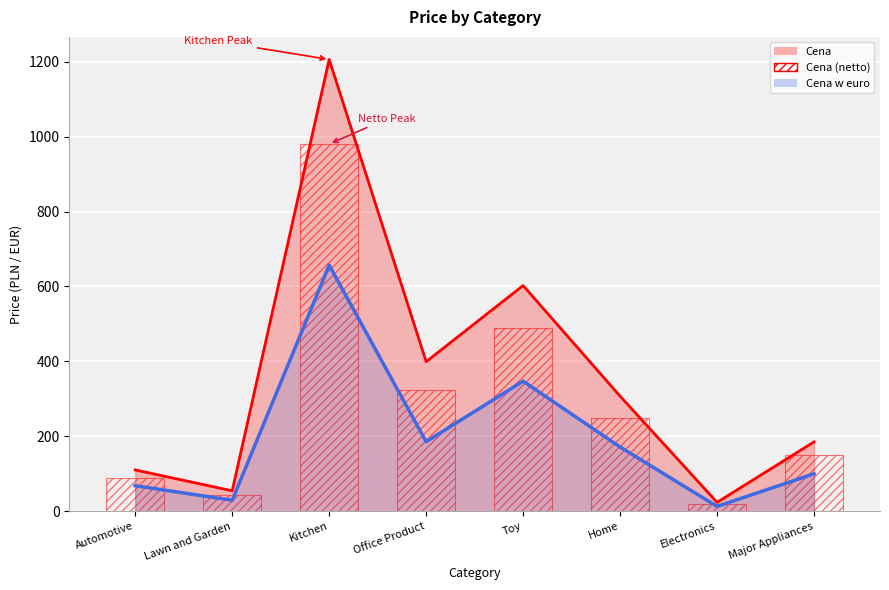

Which category has the highest value in the Cena w euro series?

Kitchen